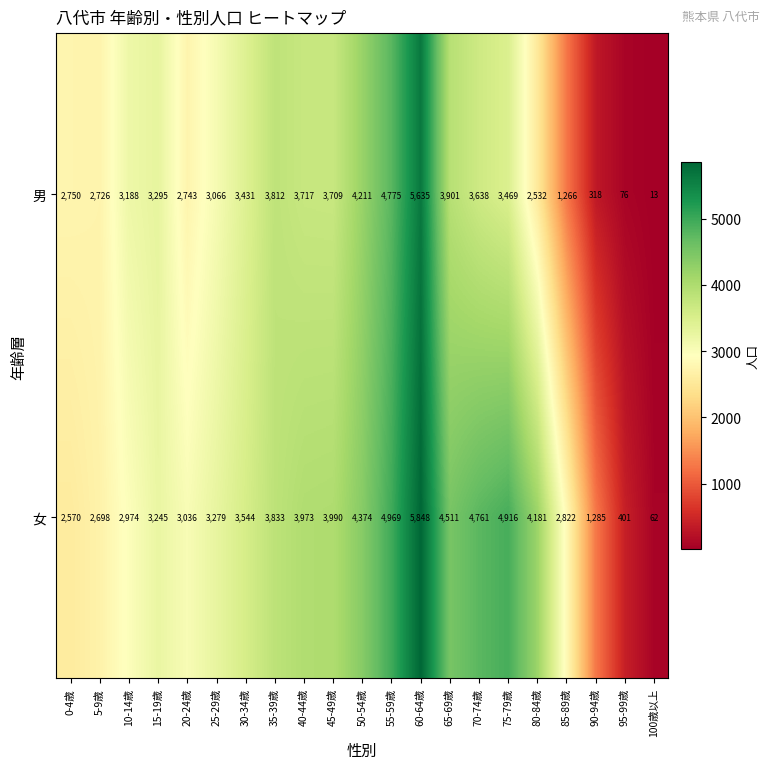

What is the difference between the 女 values at 45-49歳 and 65-69歳?

521